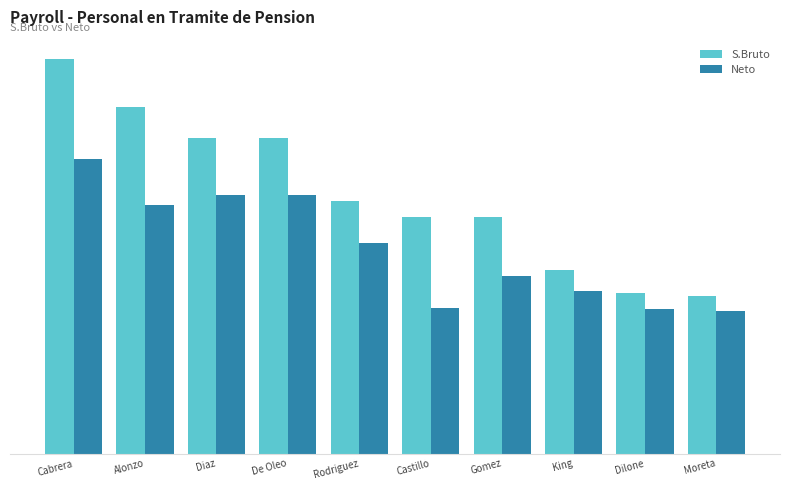

Rank the categories by S.Bruto value from lowest to highest.

Moreta, Dilone, King, Castillo, Gomez, Rodriguez, Diaz, De Oleo, Alonzo, Cabrera